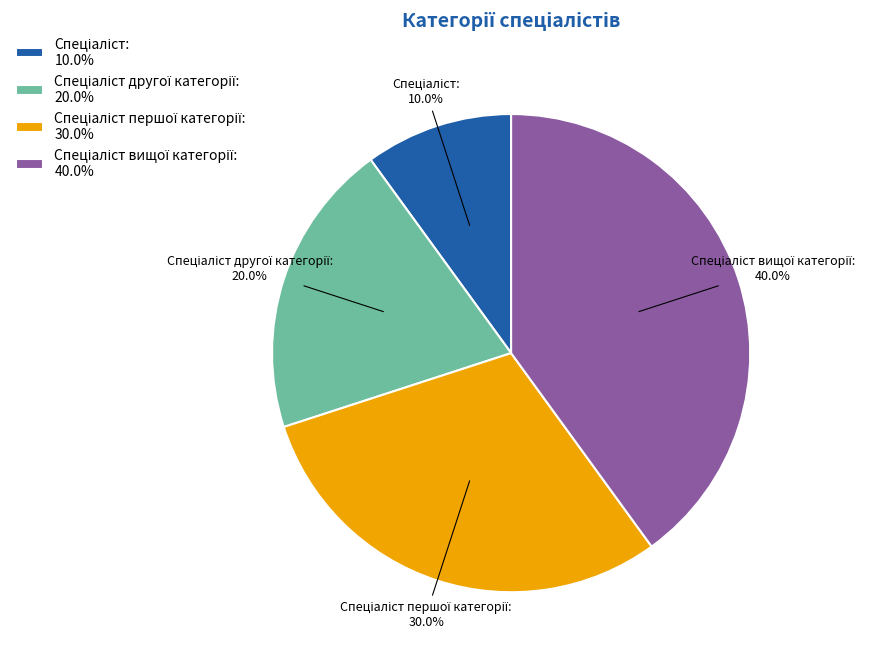

Does any single category account for the majority?

No